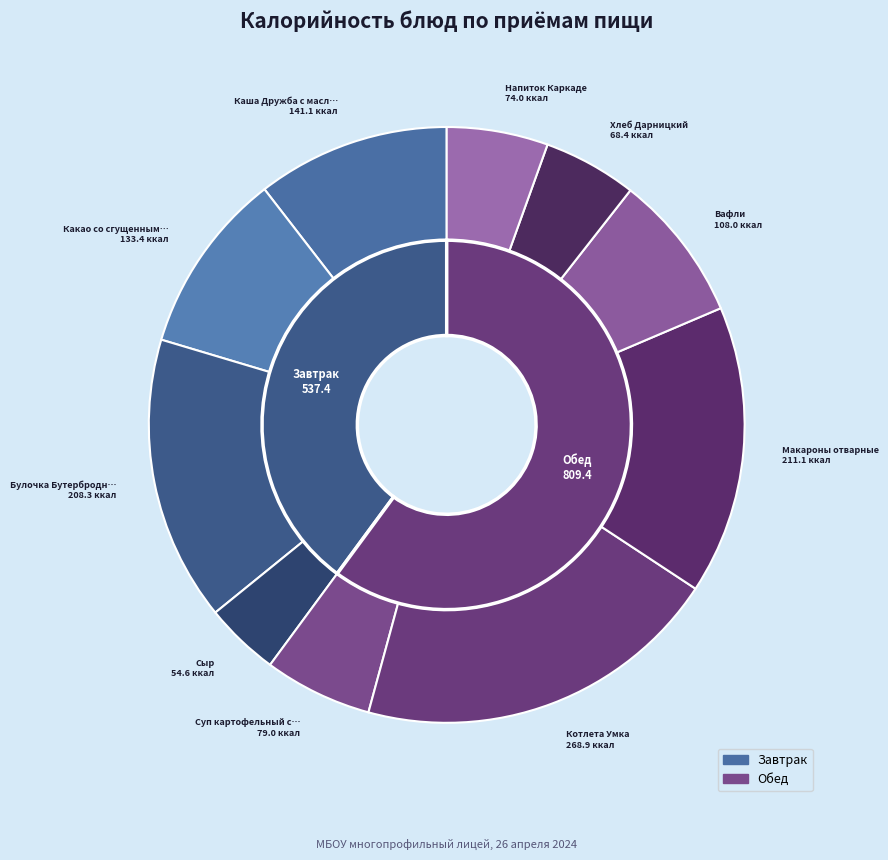

What percentage is the Сыр slice, to the nearest percent?

4%